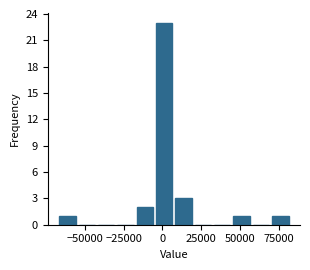

Read against the x-axis, roughly where is the centre of the tallest bar?

0